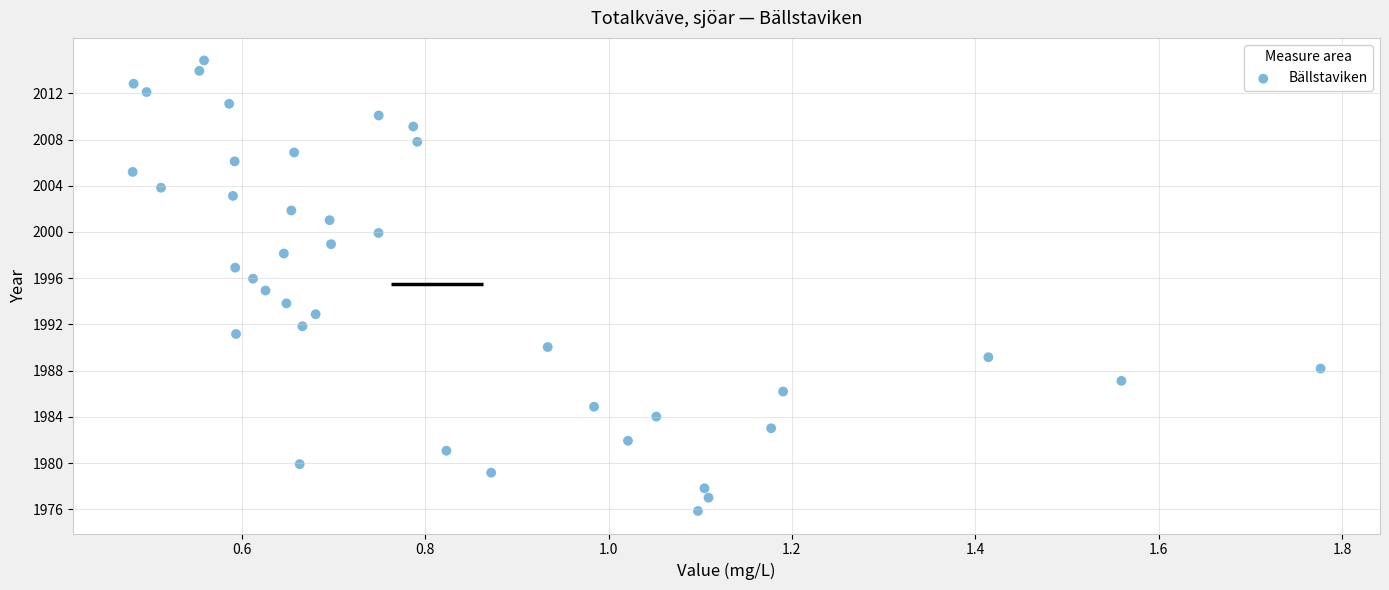

What is the range of Y values (max minus min)?

39.0